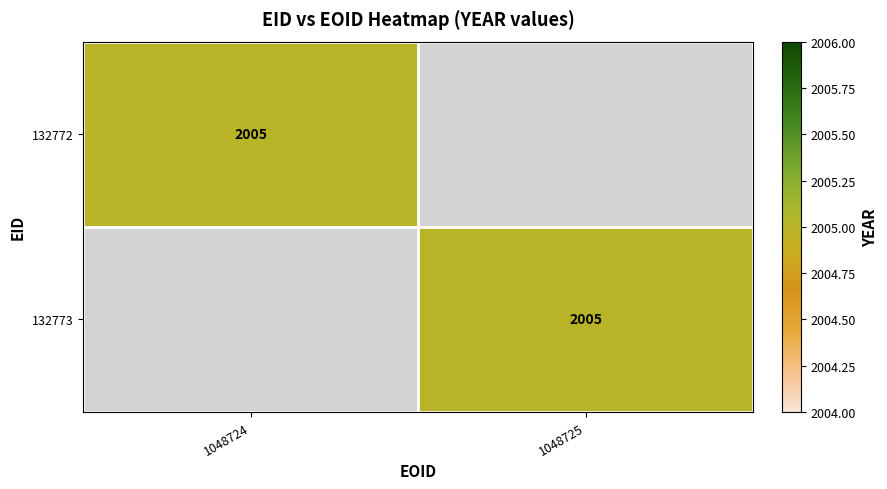

What is the total value across all series at 1048724?

2005